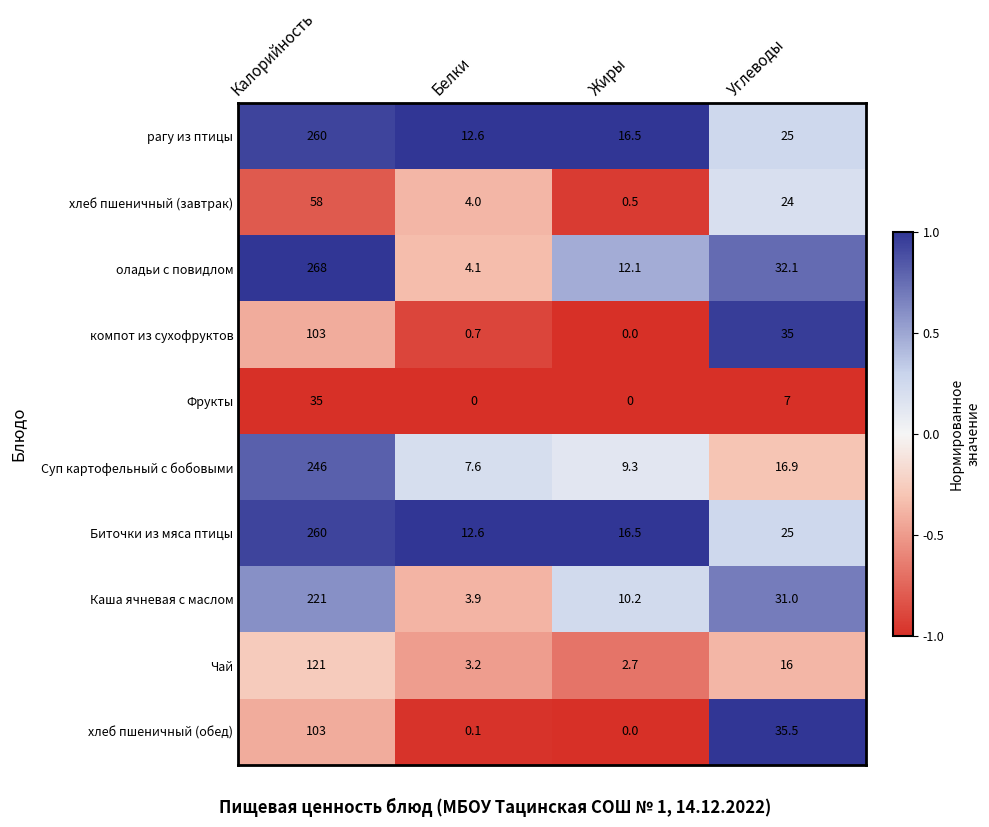

Is it true that рагу из птицы equals 37.5 at Углеводы?

False